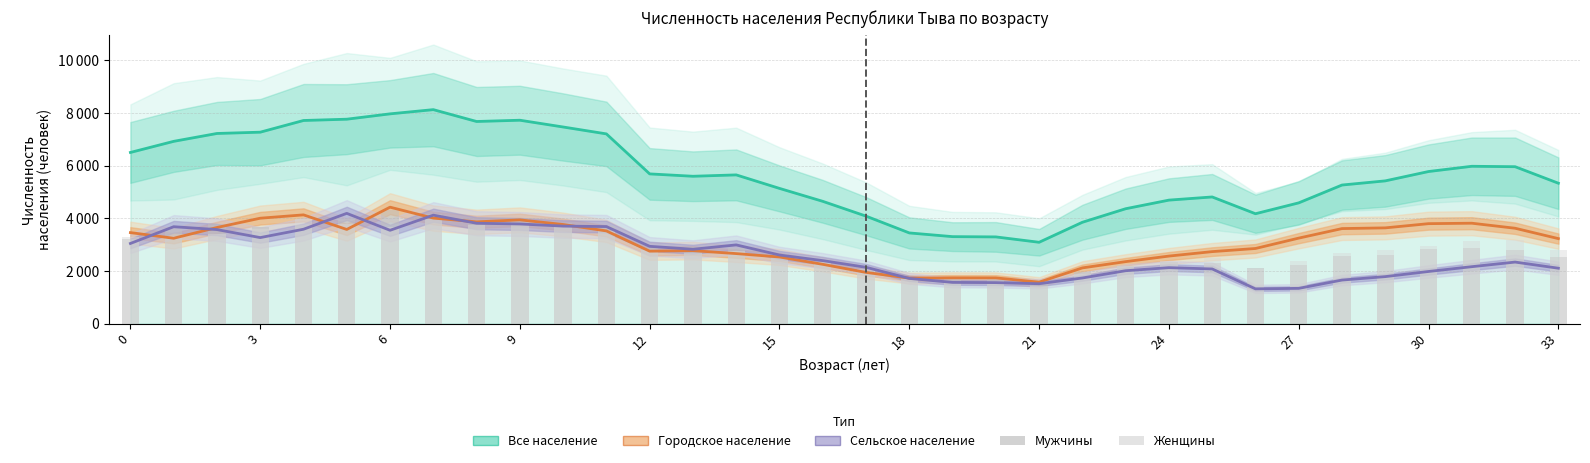

Rank the series at 15 from highest to lowest value.

Все население (оба пола), Сельское население (оба пола), Мужчины, Женщины, Городское население (оба пола)